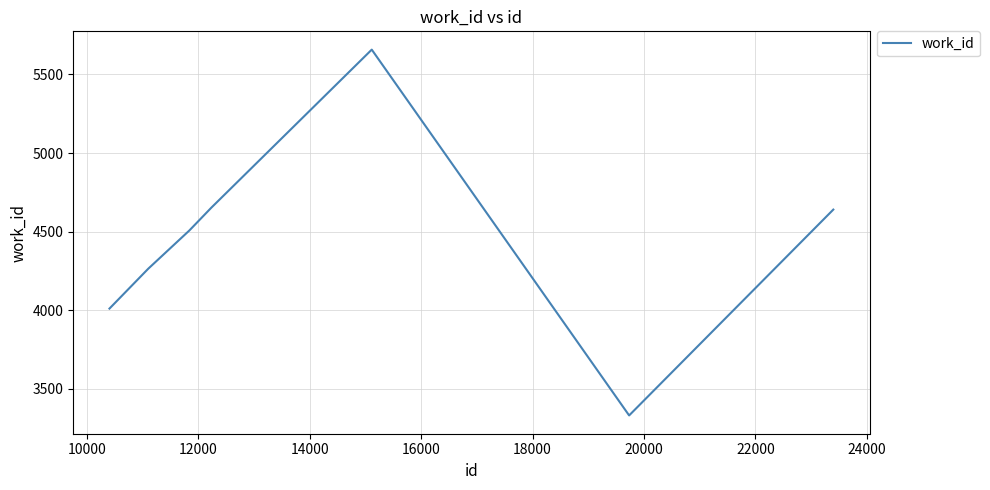

What is the maximum value shown in the chart?

5658